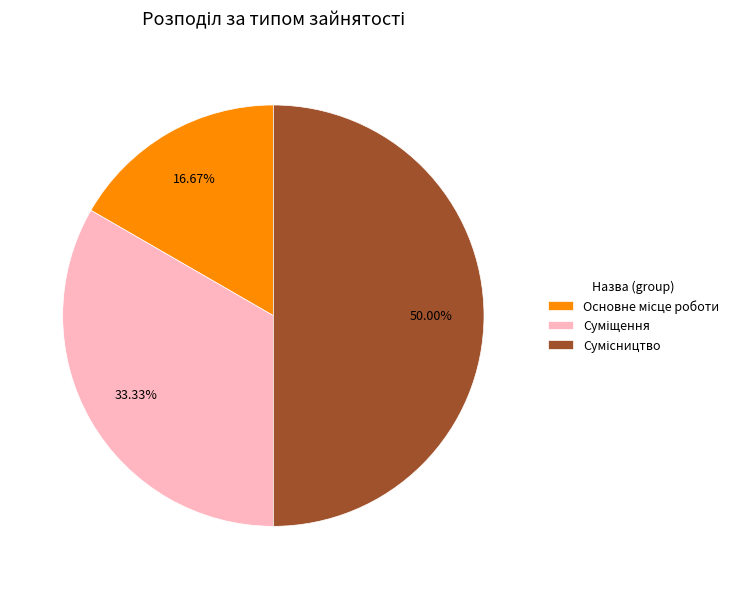

Count the number of slices in the pie.

3